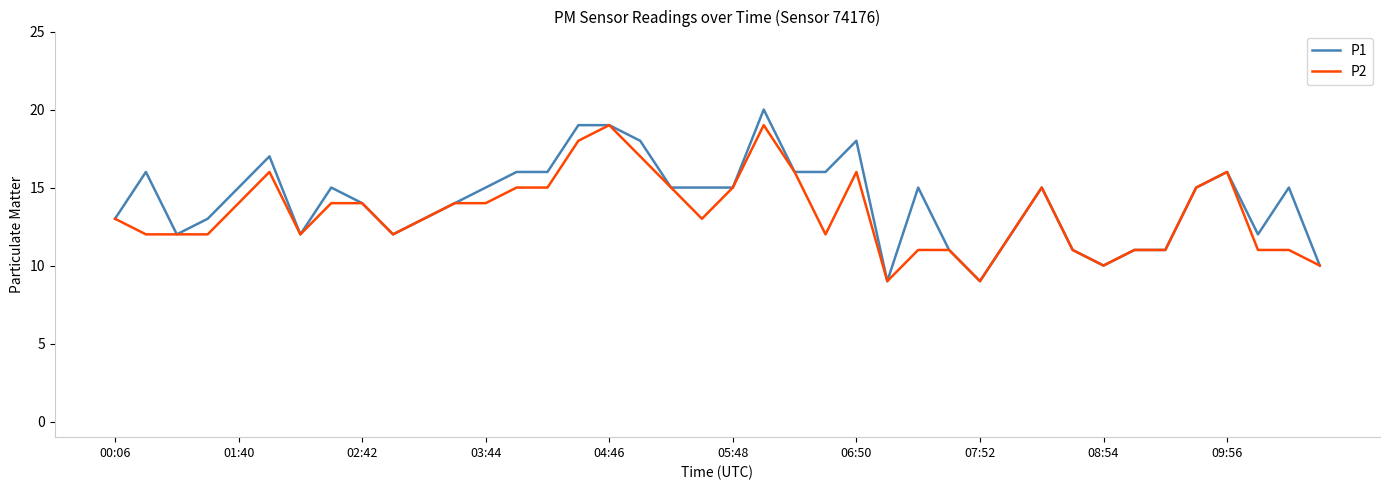

Which series has the largest range (max minus min)?

P1